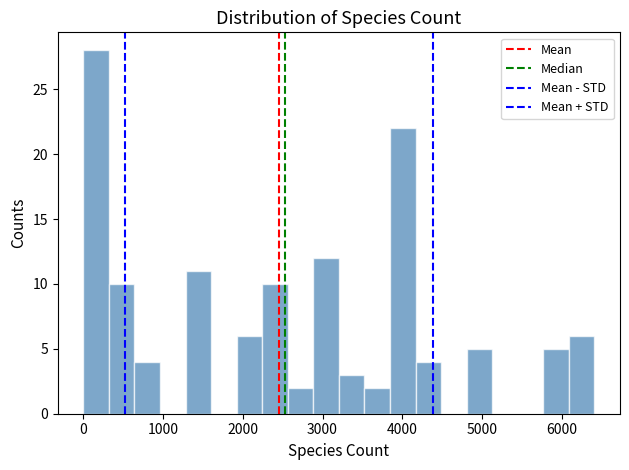

Read against the x-axis, roughly where is the centre of the tallest bar?

200